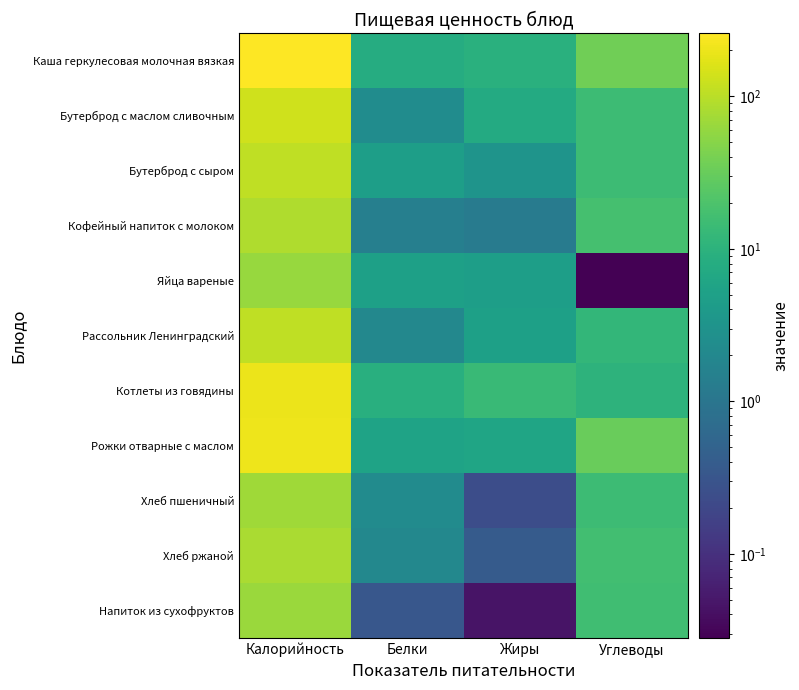

Reading left to right, list all the values displayed in this chart.

Каша геркулесовая молочная вязкая: Калорийность=259.0	Белки=8.1	Жиры=9.1	Углеводы=36.1
Бутерброд с маслом сливочным: Калорийность=136.0	Белки=2.4	Жиры=7.5	Углеводы=14.9
Бутерброд с сыром: Калорийность=107.0	Белки=4.6	Жиры=3.2	Углеводы=14.8
Кофейный напиток с молоком: Калорийность=87.0	Белки=1.4	Жиры=1.2	Углеводы=17.4
Яйца вареные: Калорийность=63.0	Белки=5.1	Жиры=4.6	Углеводы=0.0
Рассольник Ленинградский: Калорийность=107.0	Белки=2.0	Жиры=5.1	Углеводы=12.0
Котлеты из говядины: Калорийность=201.0	Белки=8.8	Жиры=13.7	Углеводы=10.1
Рожки отварные с маслом: Калорийность=202.0	Белки=5.6	Жиры=6.0	Углеводы=32.0
Хлеб пшеничный: Калорийность=71.0	Белки=2.3	Жиры=0.2	Углеводы=14.8
Хлеб ржаной: Калорийность=80.0	Белки=2.0	Жиры=0.4	Углеводы=16.4
Напиток из сухофруктов: Калорийность=66.0	Белки=0.3	Жиры=0.0	Углеводы=16.0